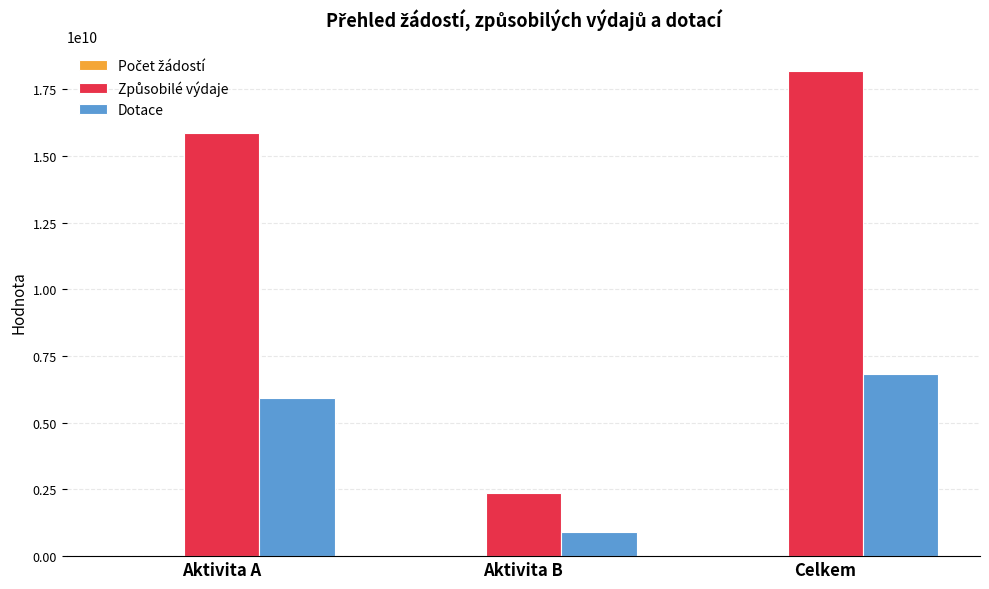

What is the total value across all series at Aktivita A?

21776520609